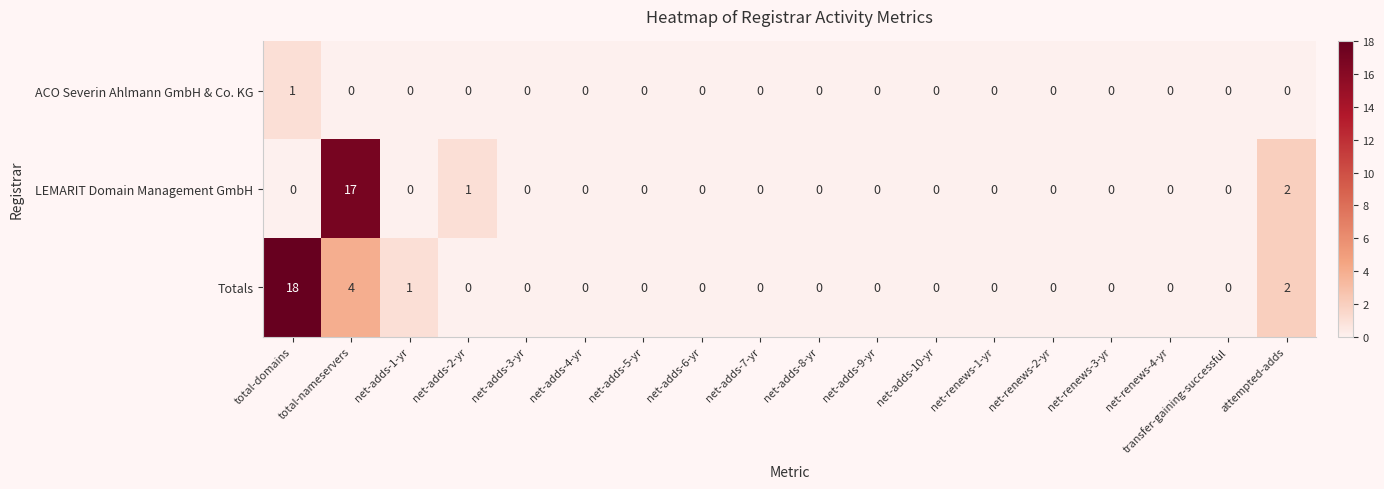

Rank the series by their average value, from lowest to highest.

ACO Severin Ahlmann GmbH & Co. KG, LEMARIT Domain Management GmbH, Totals